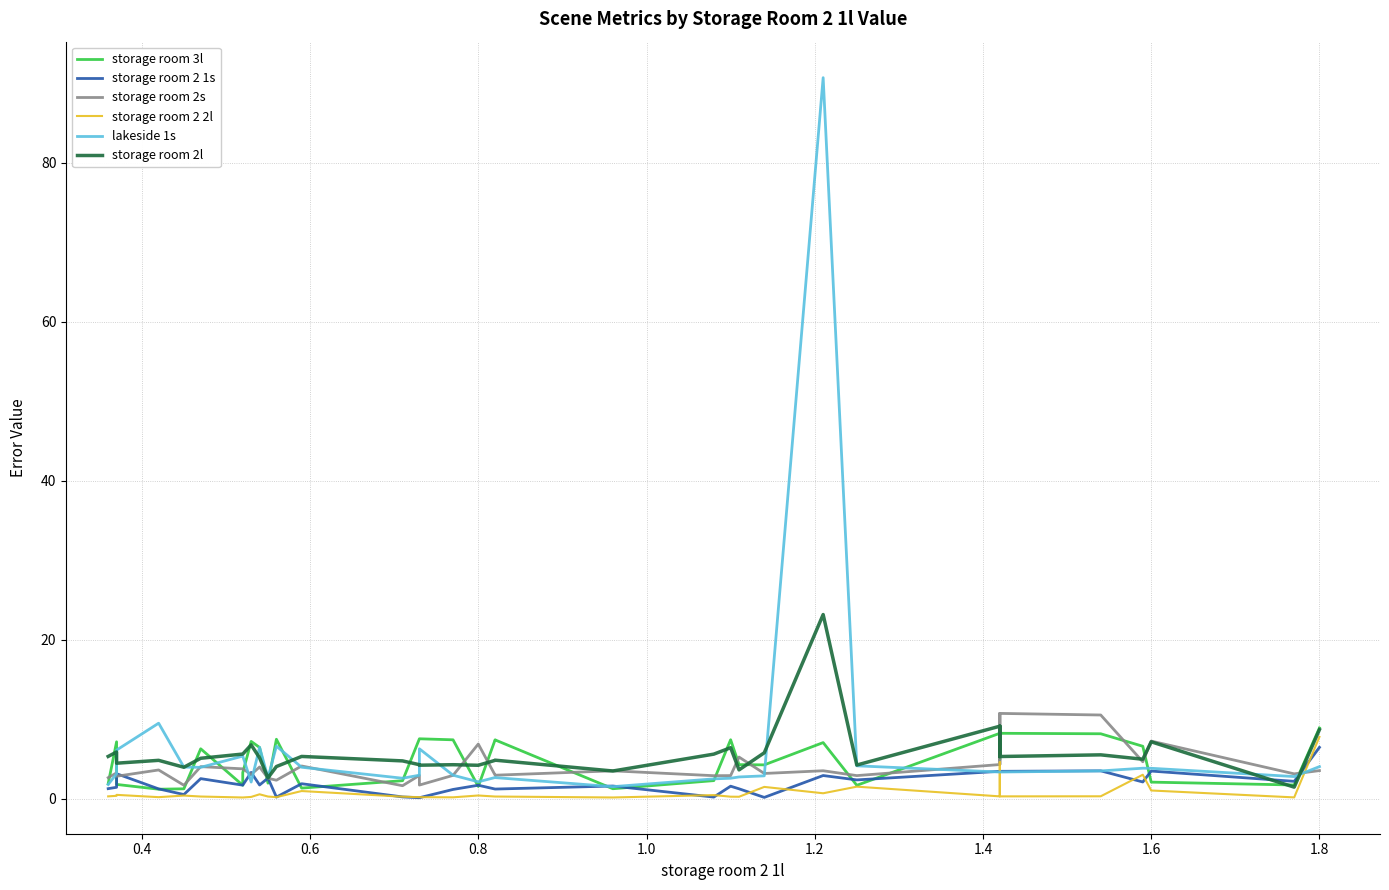

What is the difference between the second highest and minimum values in the lakeside 1s series?

8.0